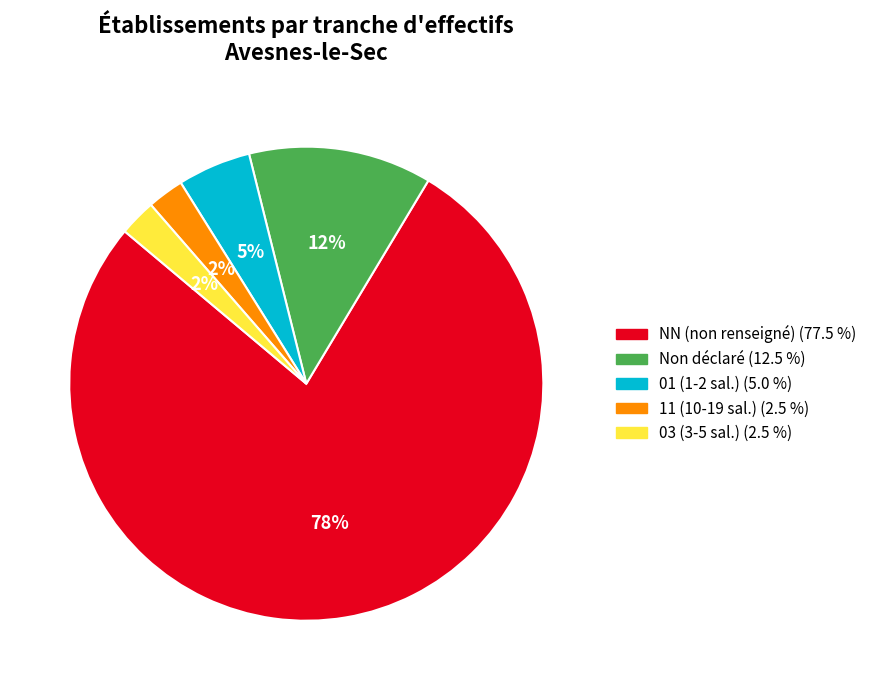

How many slices are in this pie chart?

5